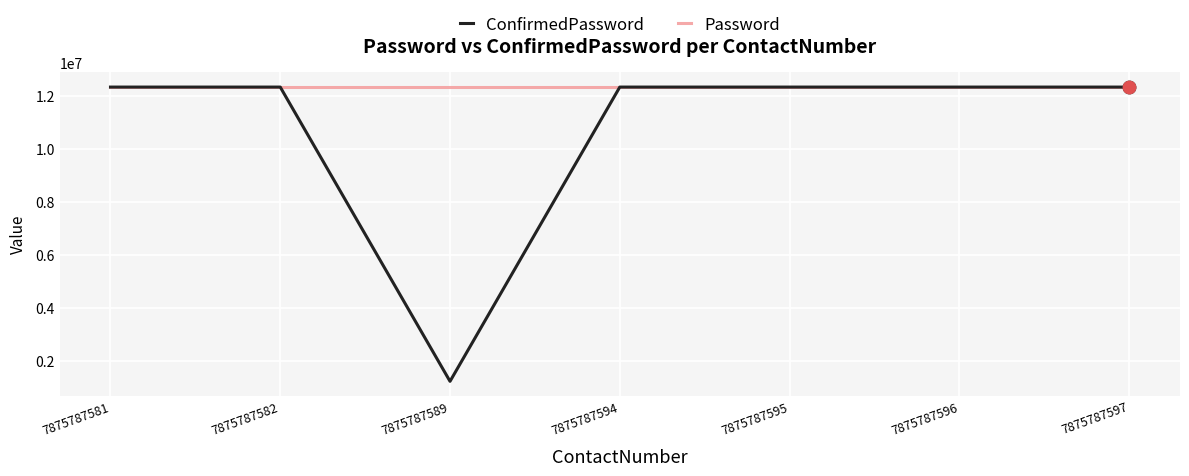

What are all the series names shown in the legend?

ConfirmedPassword, Password